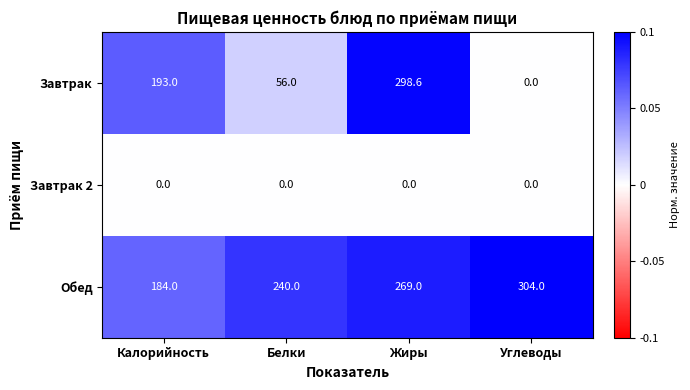

Which series has the largest total across all categories?

Обед